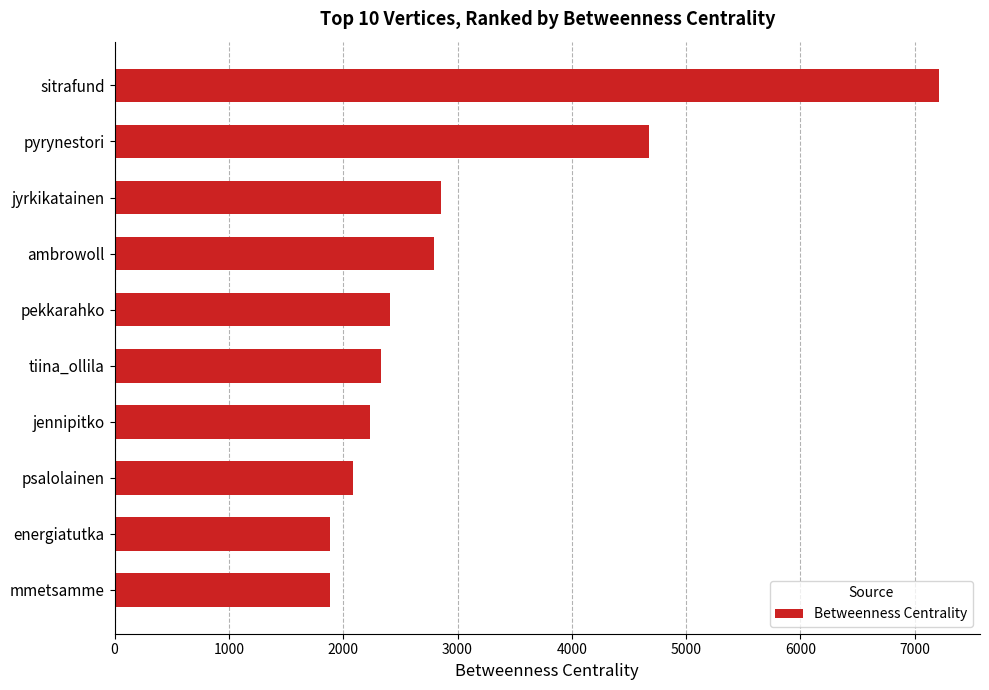

How many values are below 2408?

5